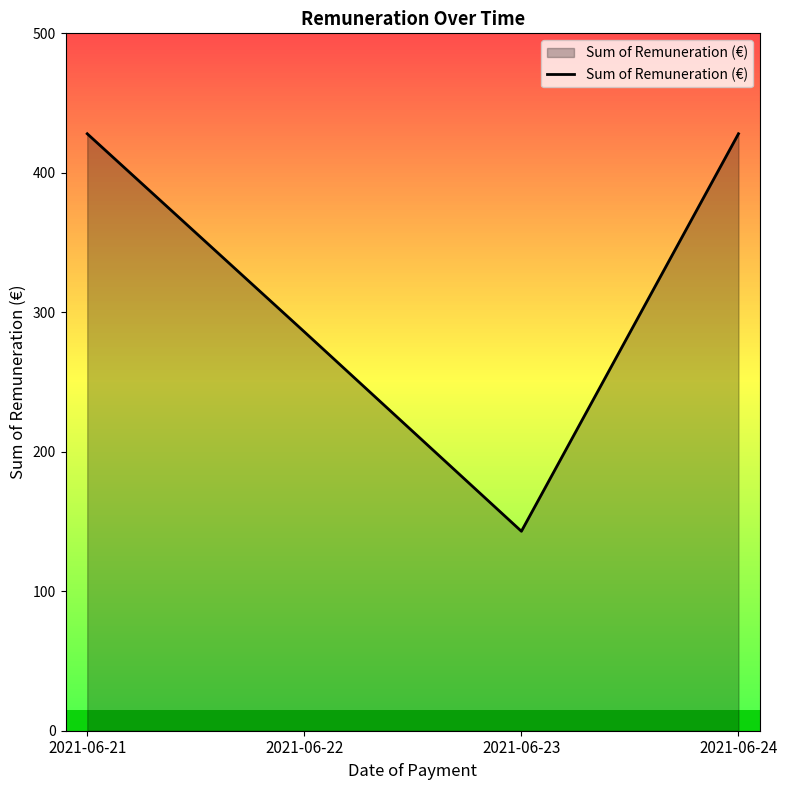

What is the average value?

321